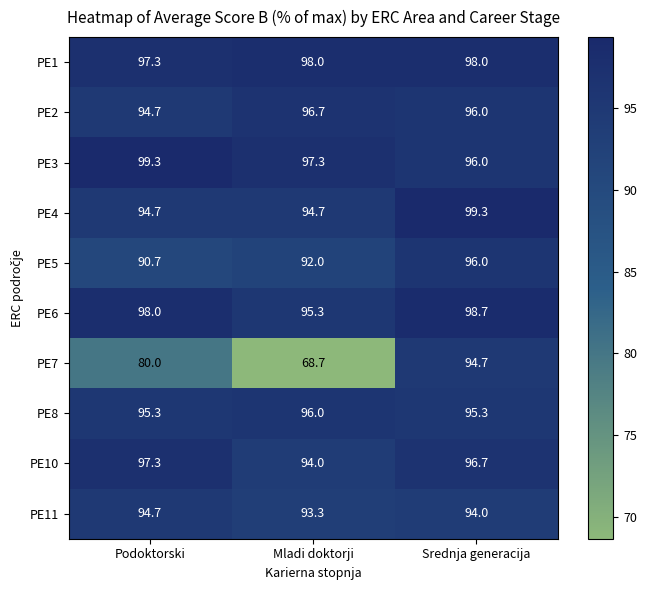

At how many categories does at least one series exceed 81?

3